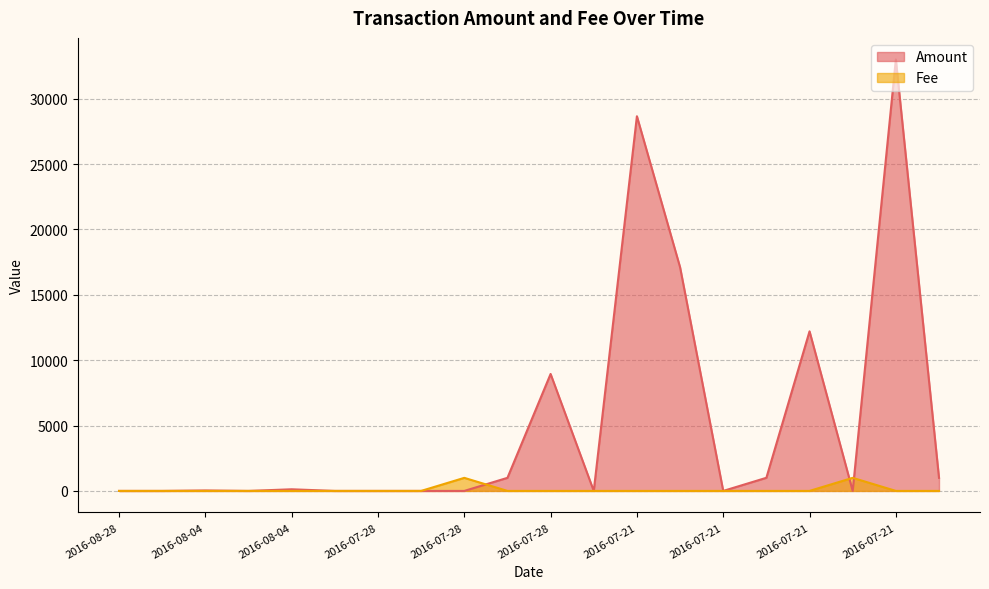

Which series has the widest spread of values?

Amount